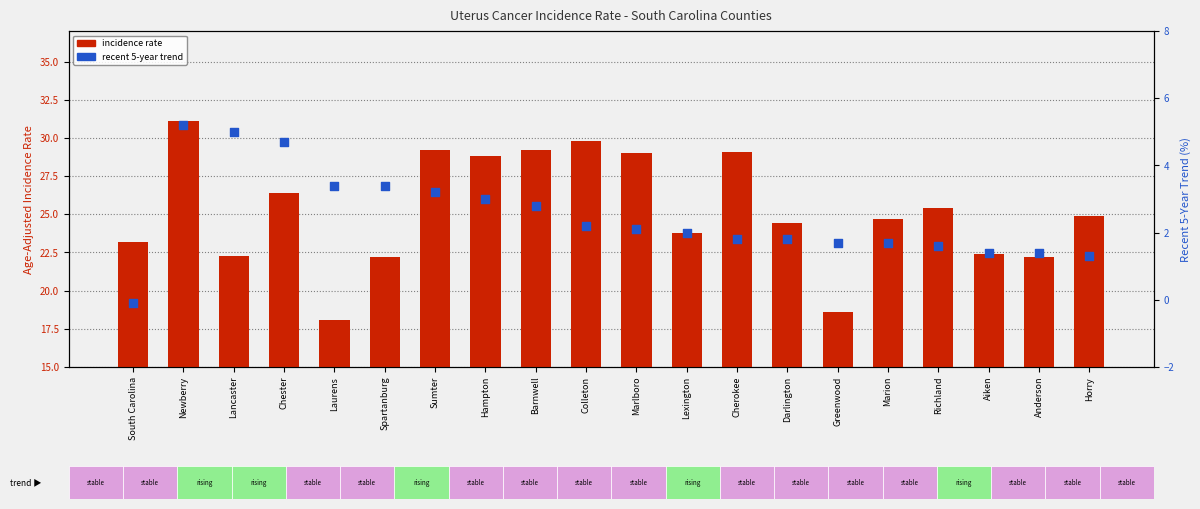

At how many categories does at least one series exceed 17?

20